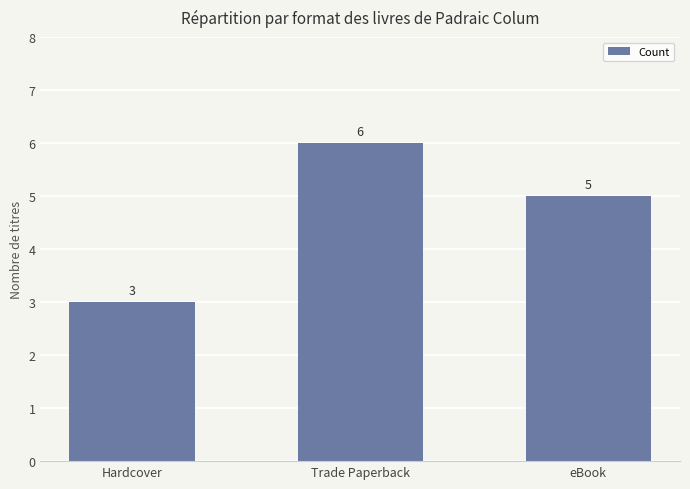

What is the sum of all values?

14